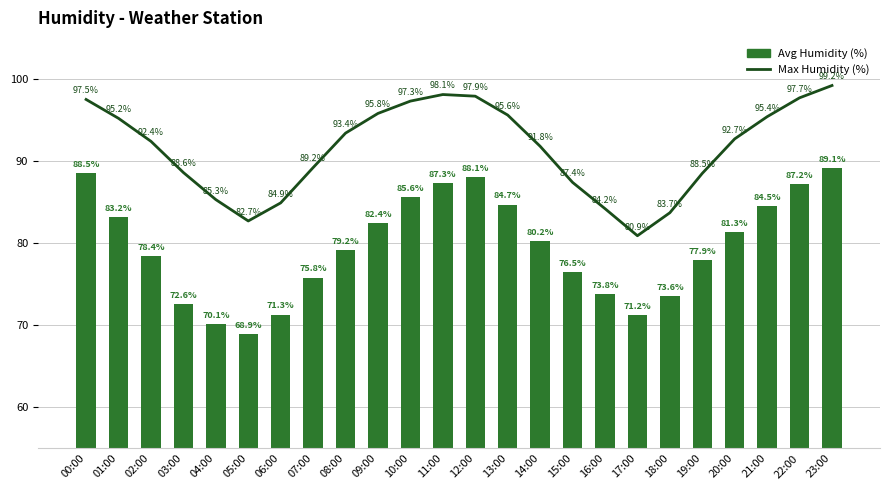

List the series in order of their peak value, lowest first.

Avg Humidity (%), Max Humidity (%)